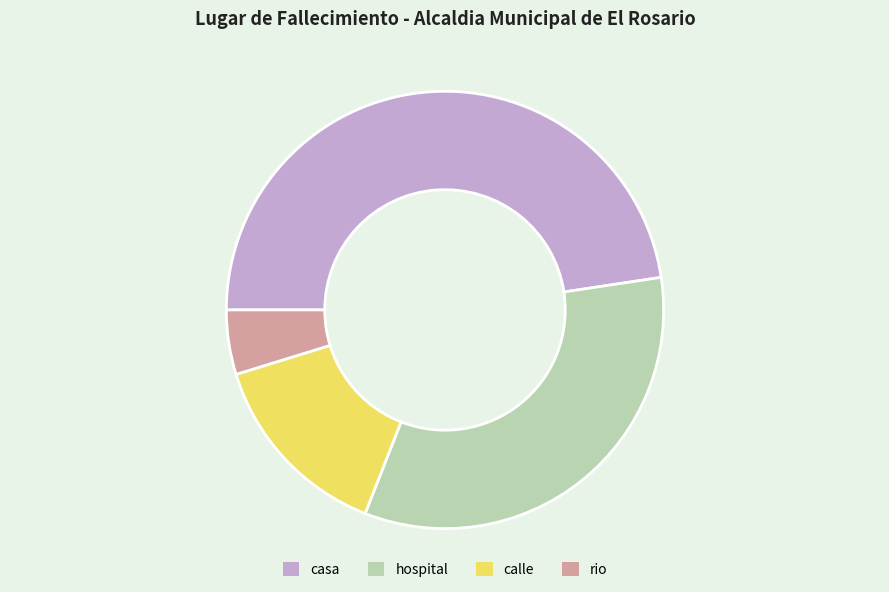

What is the ratio of the value at hospital to the value at rio?

7.0